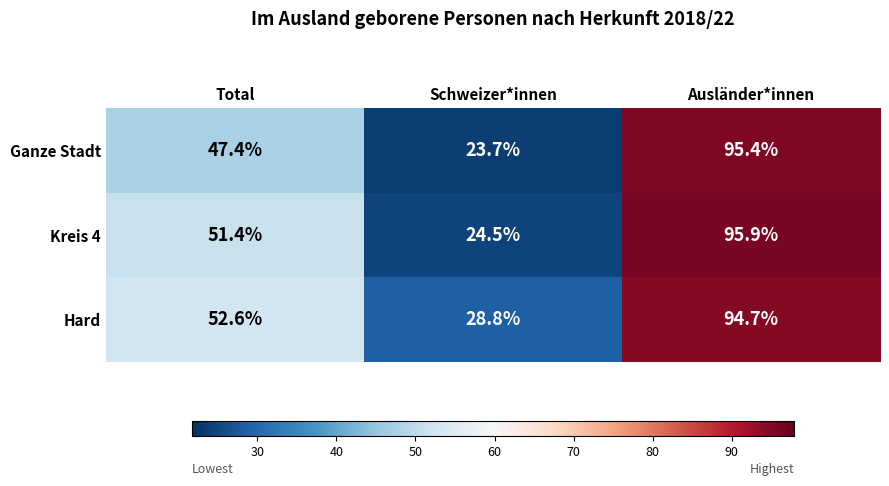

Reading left to right, transcribe all the data shown in this chart.

Ganze Stadt: Total=47.4	Schweizer*innen=23.7	Ausländer*innen=95.4
Kreis 4: Total=51.4	Schweizer*innen=24.5	Ausländer*innen=95.9
Hard: Total=52.6	Schweizer*innen=28.8	Ausländer*innen=94.7